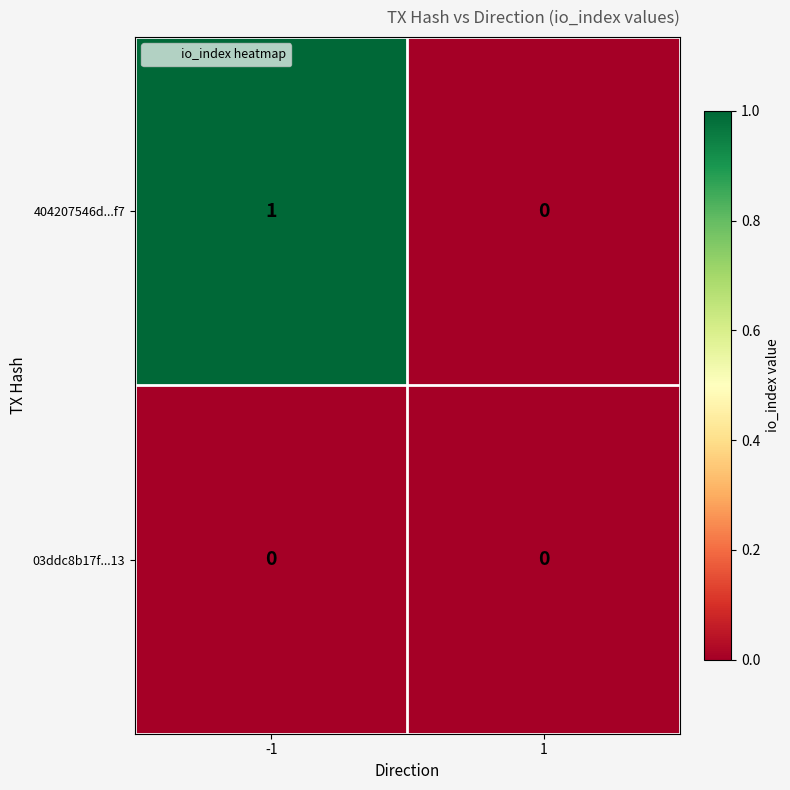

Rank the series by their maximum value, from highest to lowest.

404207546d...f7, 03ddc8b17f...13